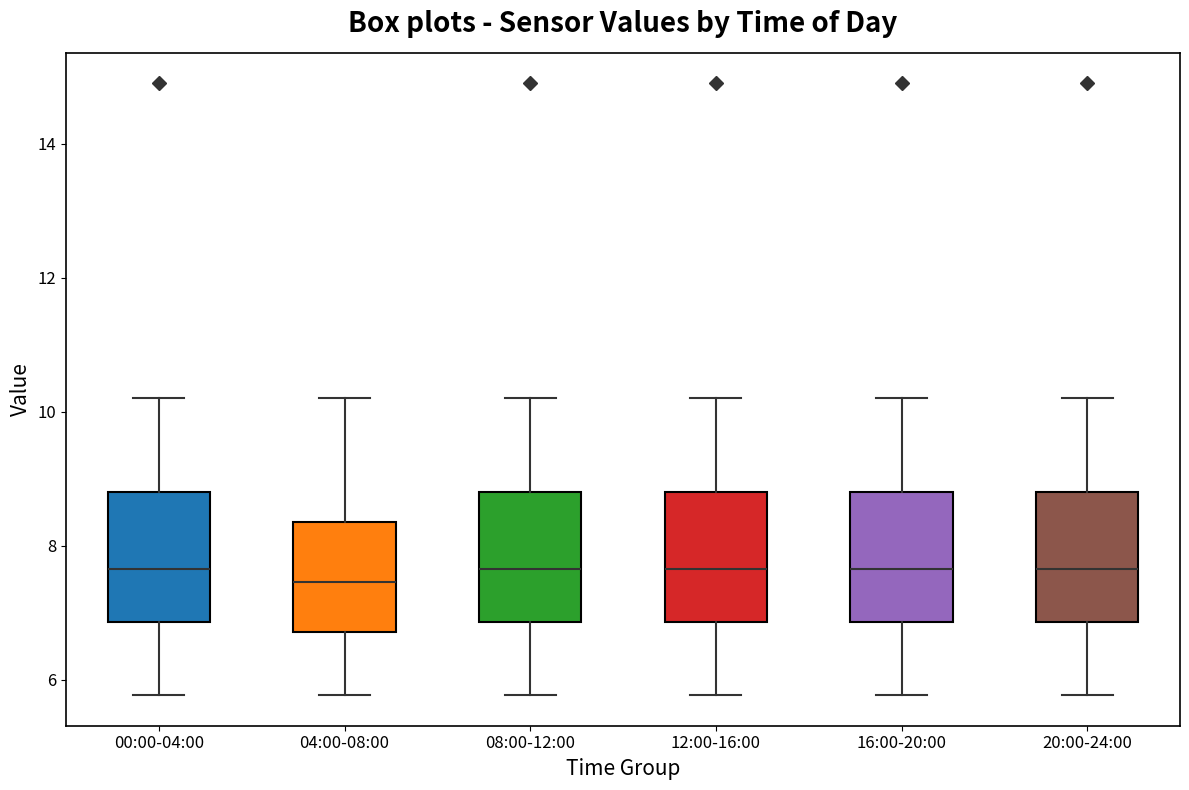

Reading left to right, transcribe this box plot: for each box, give where its median line is, the range the box spans, and where its two whiskers end, as read against the y-axis. The values are not printed on the chart, so give them approximately, as read against the axis.

00:00-04:00: median 7.6, box 6.8 to 8.8, whiskers 5.8 to 10.2
04:00-08:00: median 7.4, box 6.8 to 8.4, whiskers 5.8 to 10.2
08:00-12:00: median 7.6, box 6.8 to 8.8, whiskers 5.8 to 10.2
12:00-16:00: median 7.6, box 6.8 to 8.8, whiskers 5.8 to 10.2
16:00-20:00: median 7.6, box 6.8 to 8.8, whiskers 5.8 to 10.2
20:00-24:00: median 7.6, box 6.8 to 8.8, whiskers 5.8 to 10.2